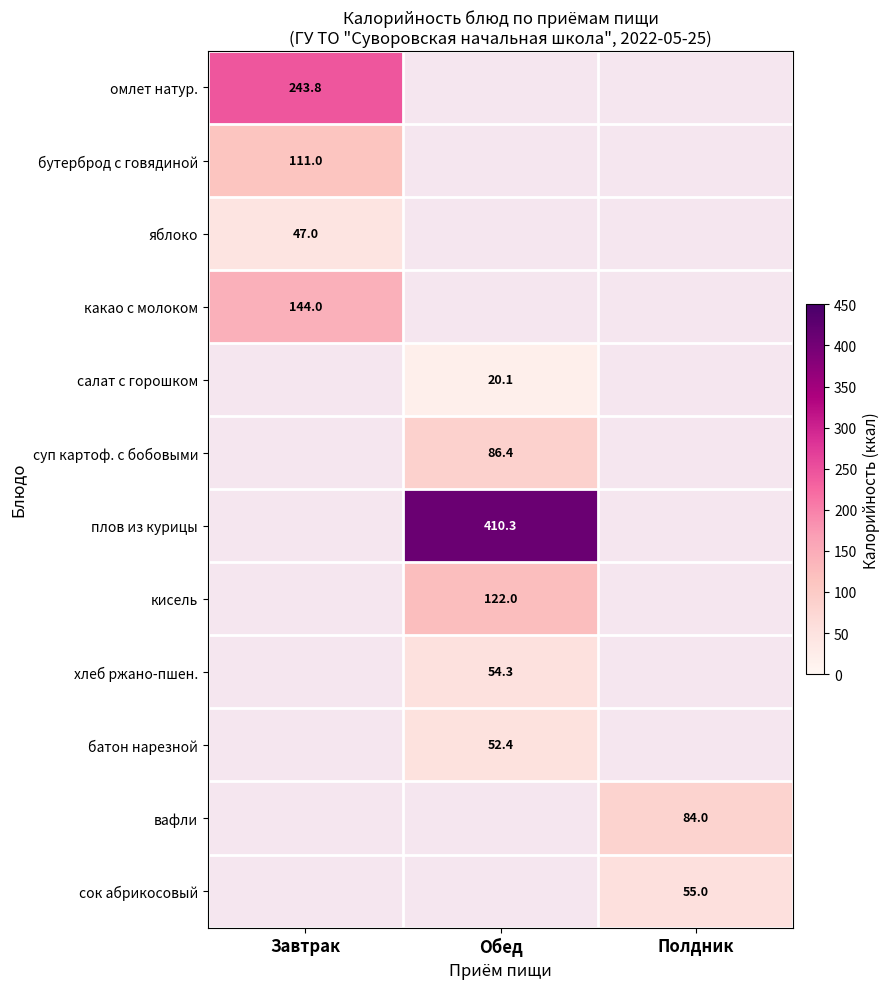

True or false: какао с молоком has a value of 144.0 at Завтрак.

True